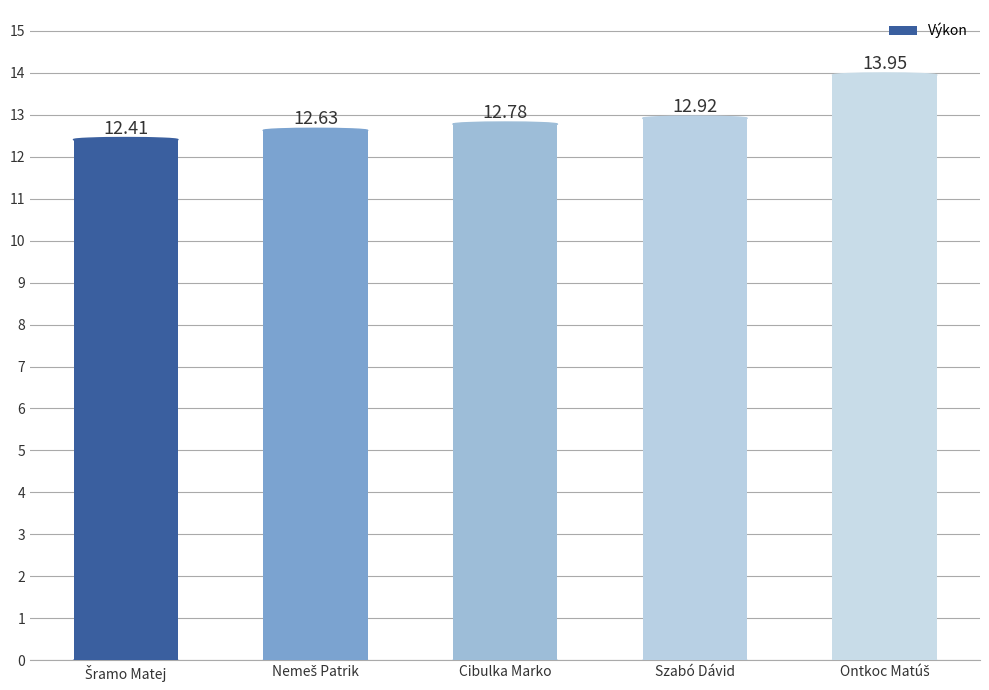

Is it true that the value at Szabó Dávid is 12.9?

True